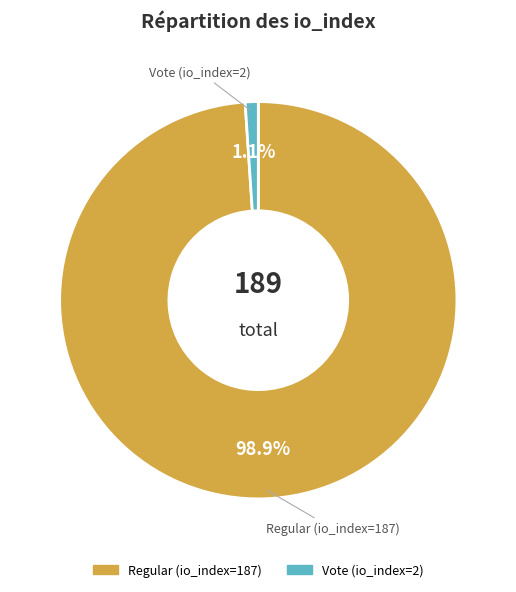

To the nearest percent, what is the combined percentage of Vote (io_index=2) and Regular (io_index=187)?

100%